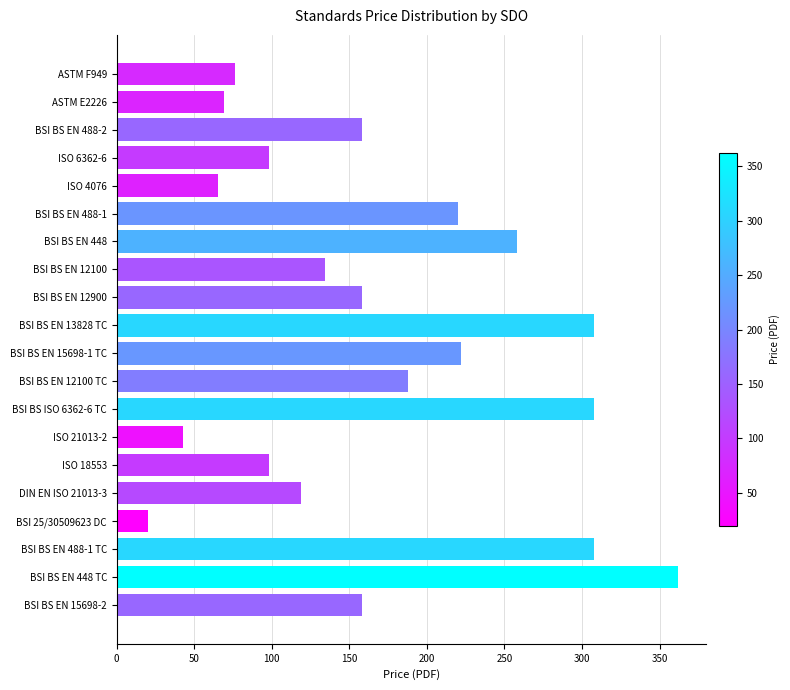

What is the difference between the second highest and second lowest values?

265.0